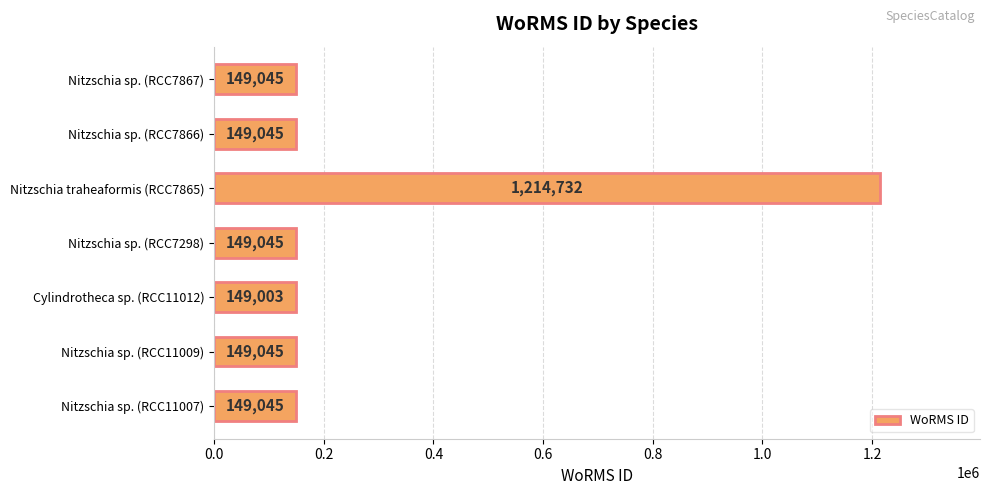

What is the ratio of the value at Nitzschia sp. (RCC7867) to the value at Cylindrotheca sp. (RCC11012)?

1.0